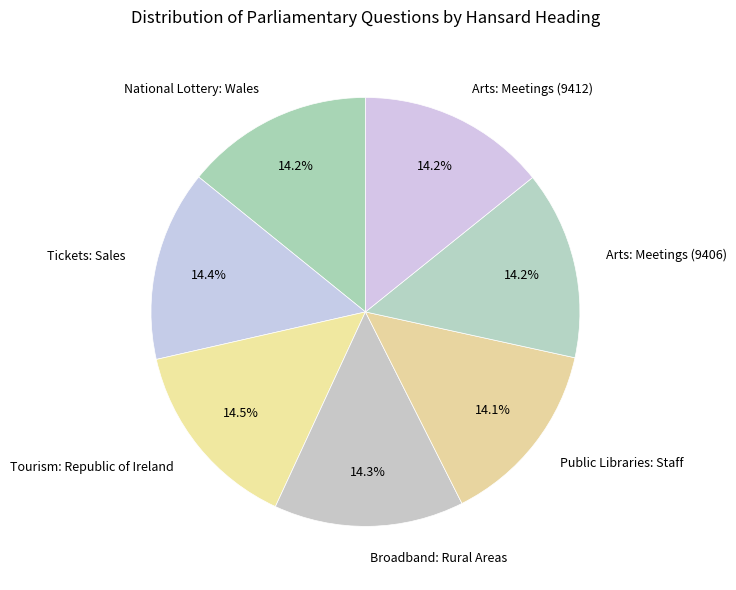

How many segments does this pie chart have?

7